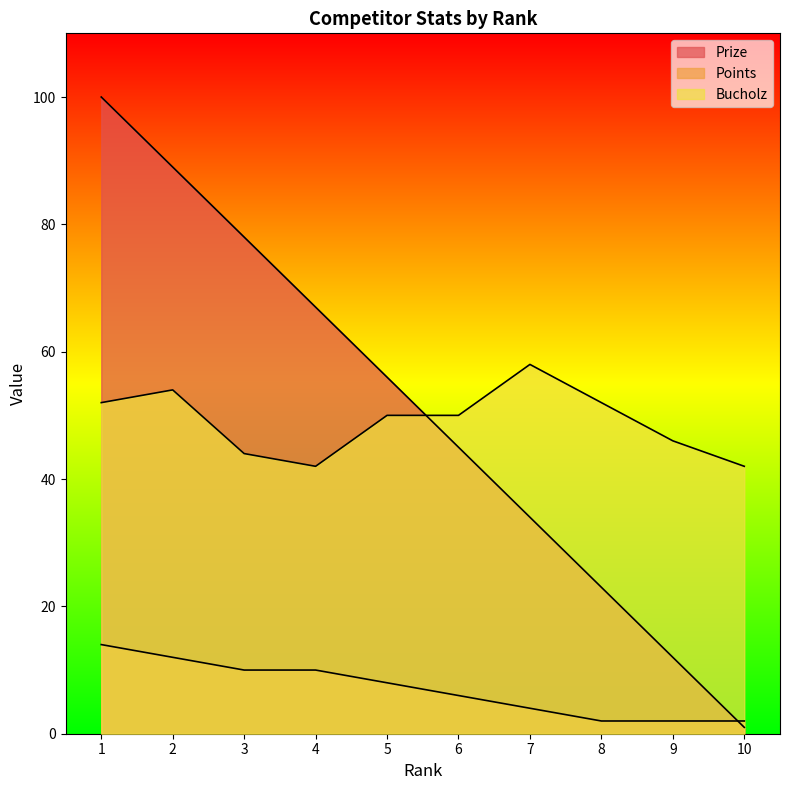

At 1, list the series in order from largest to smallest.

Prize, Bucholz, Points